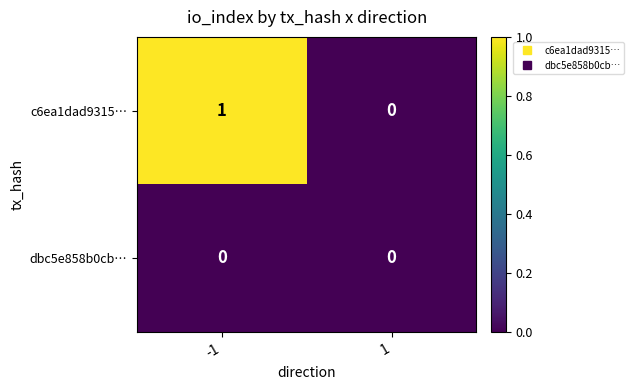

The c6ea1dad9315… series shows 2 at -1. True or false?

False